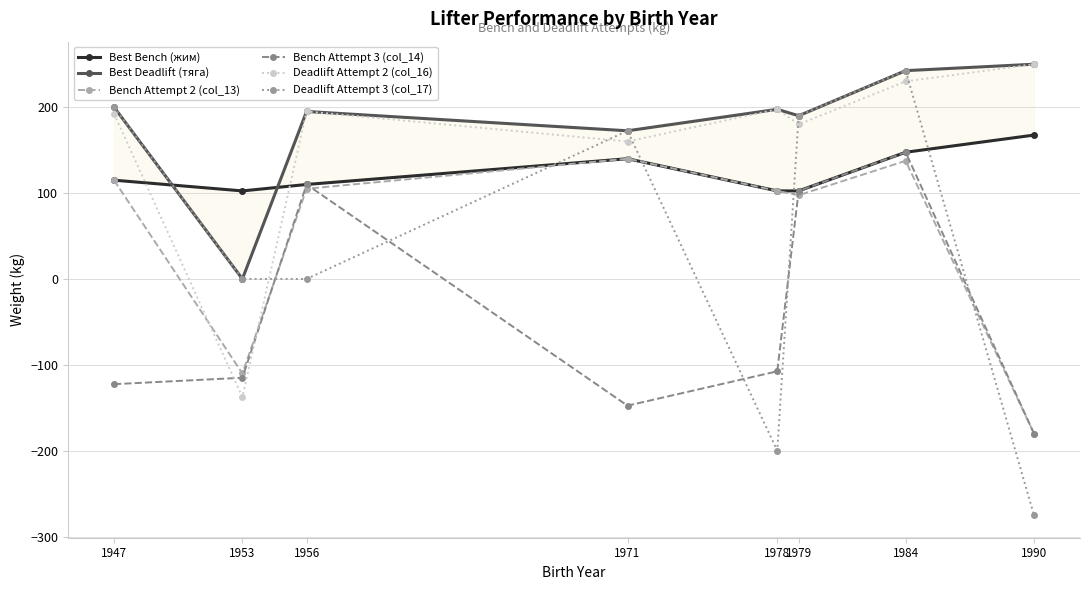

True or false: Deadlift Attempt 2 (col_16) has a value of 195.0 at 1956.

True